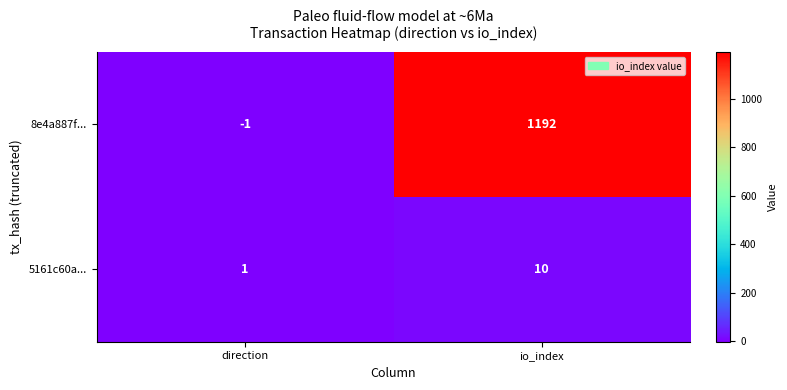

The 8e4a887f... series shows 1192 at io_index. True or false?

True